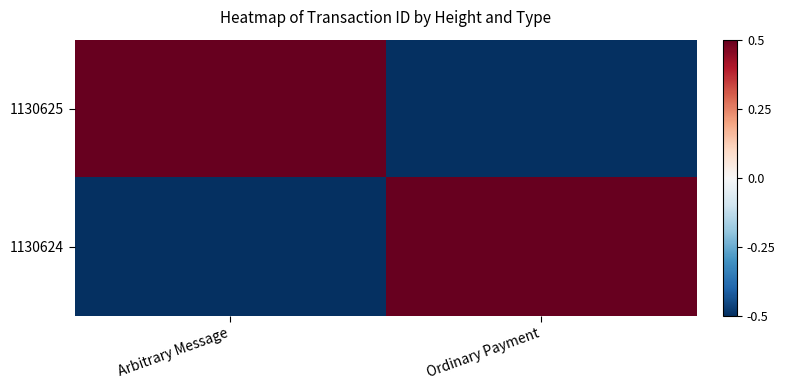

At how many categories does at least one series exceed 0?

2